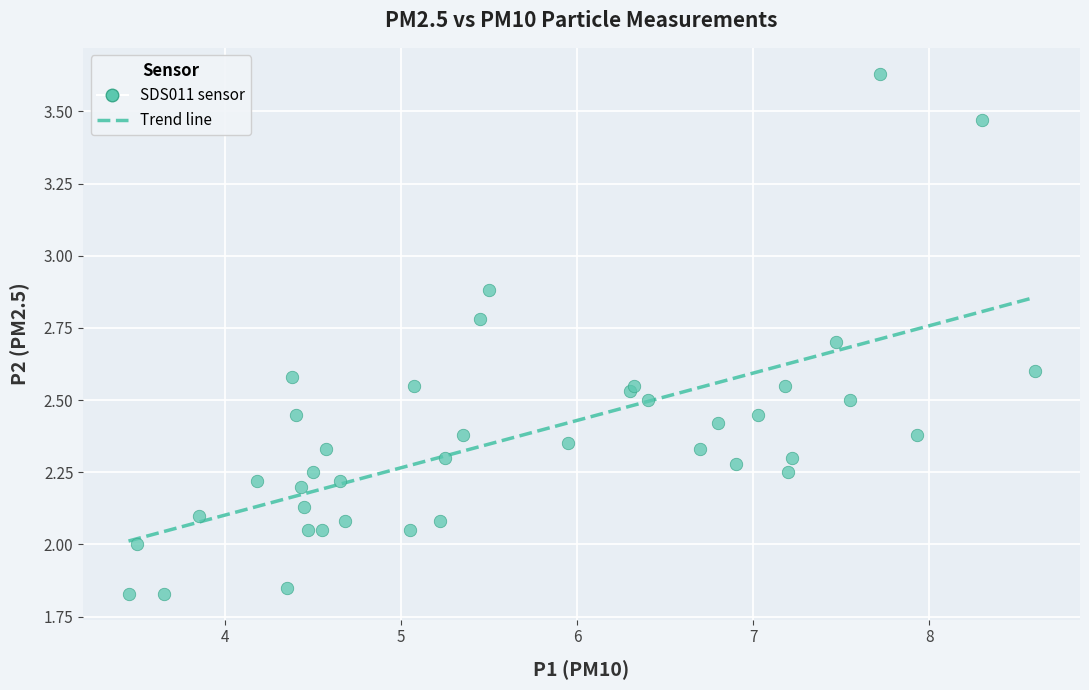

What is the range of X values (max minus min)?

5.1